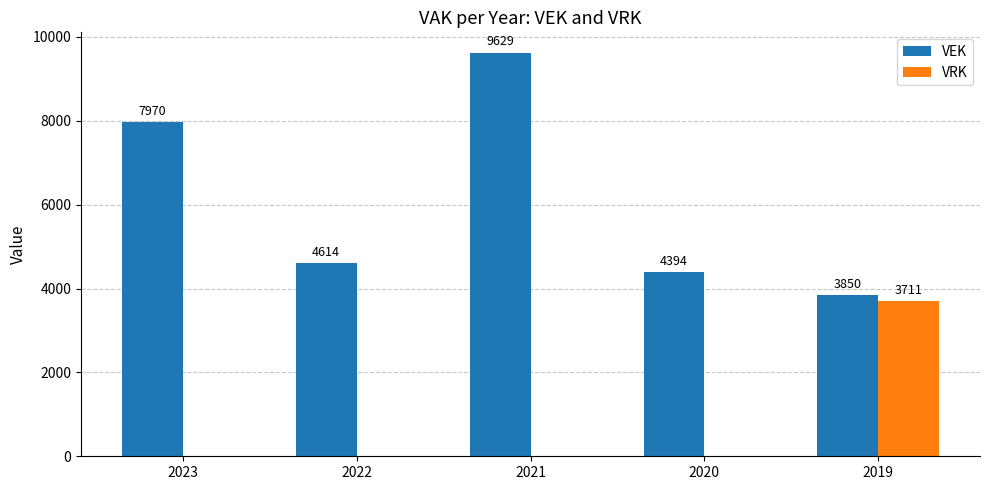

What is the maximum value for VRK?

3711